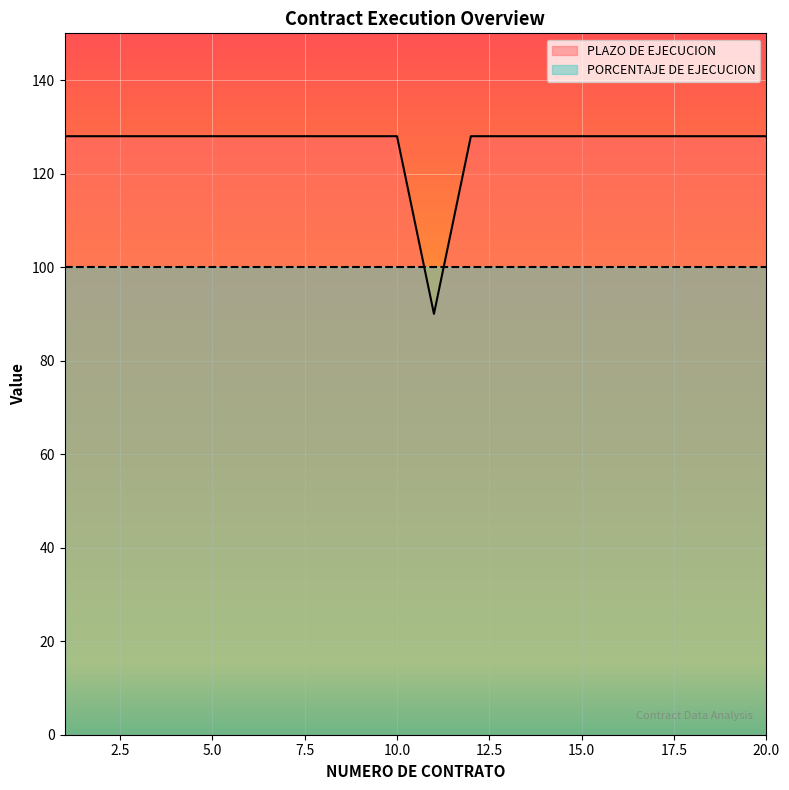

Reading left to right, transcribe all the data shown in this chart.

128	128	128	128	128	128	128	128	128	128	90	128	128	128	128	128	128	128	128	128